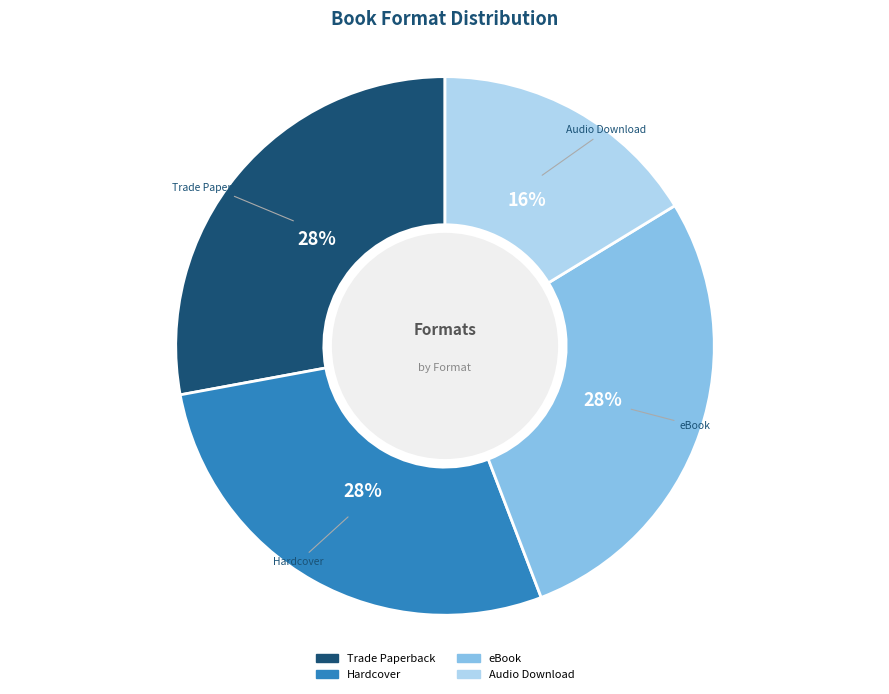

Is it true that eBook is 14% of the pie?

False